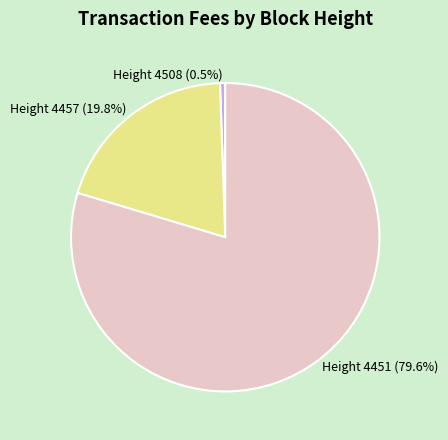

Is there any slice that represents more than half of the pie?

Yes